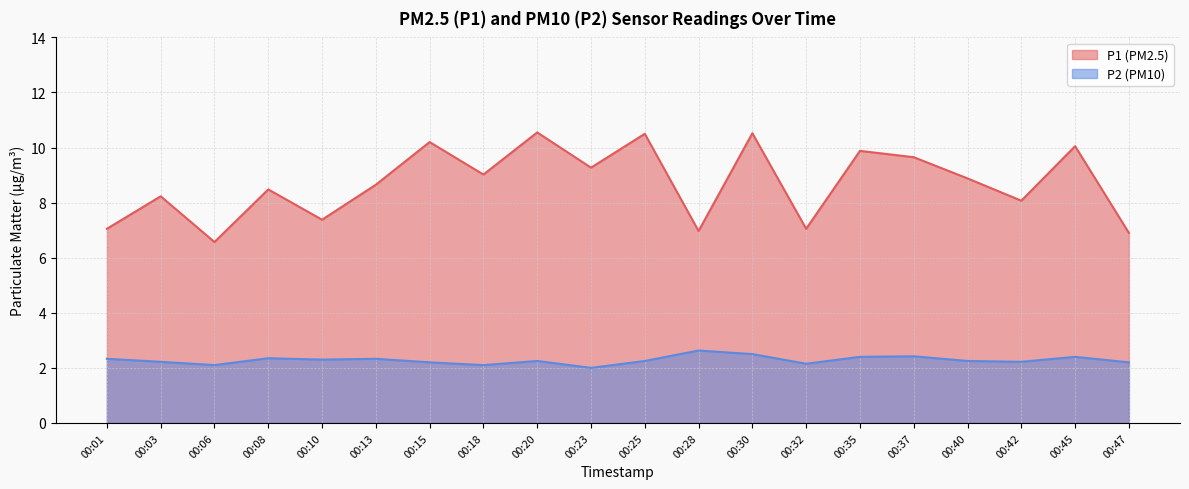

Which series has the largest range (max minus min)?

P1